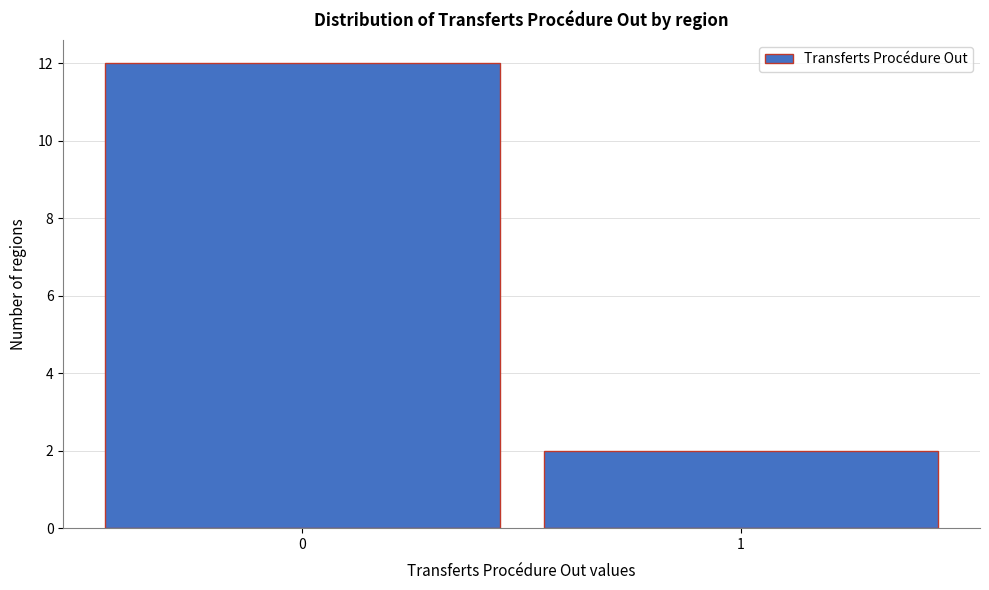

Reading left to right, list all the values displayed in this chart.

0=12	1=2